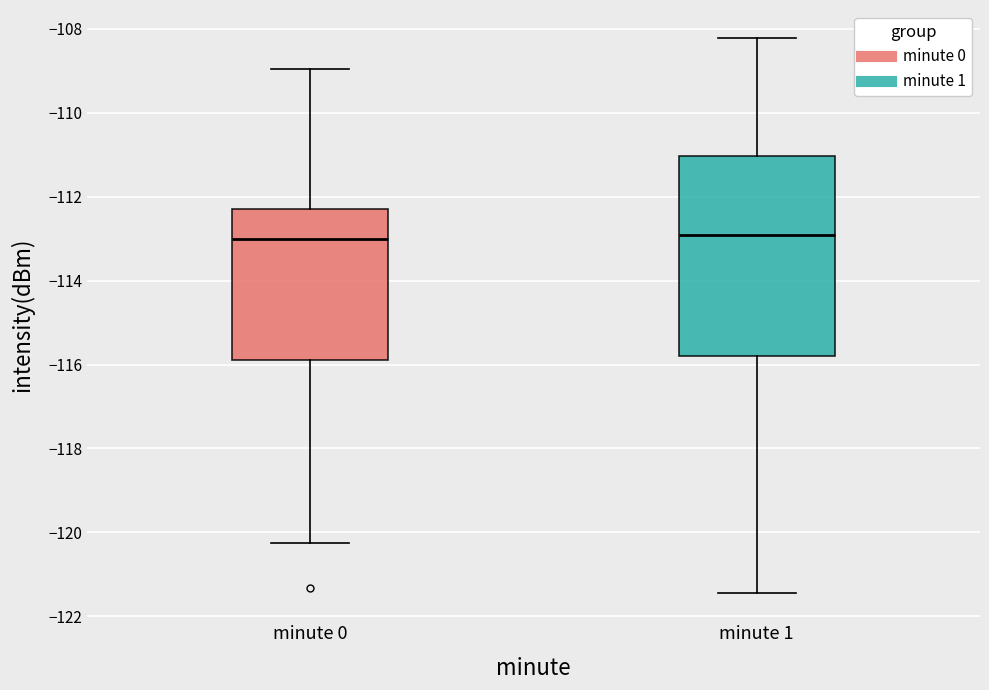

Reading left to right, read every box against the y-axis: the position of its median line, the range the box covers, and the ends of its whiskers. The values are not printed on the chart, so give them approximately, as read against the axis.

minute 0: median -113.0, box -115.8 to -112.2, whiskers -120.2 to -109.0
minute 1: median -113.0, box -115.8 to -111.0, whiskers -121.4 to -108.2